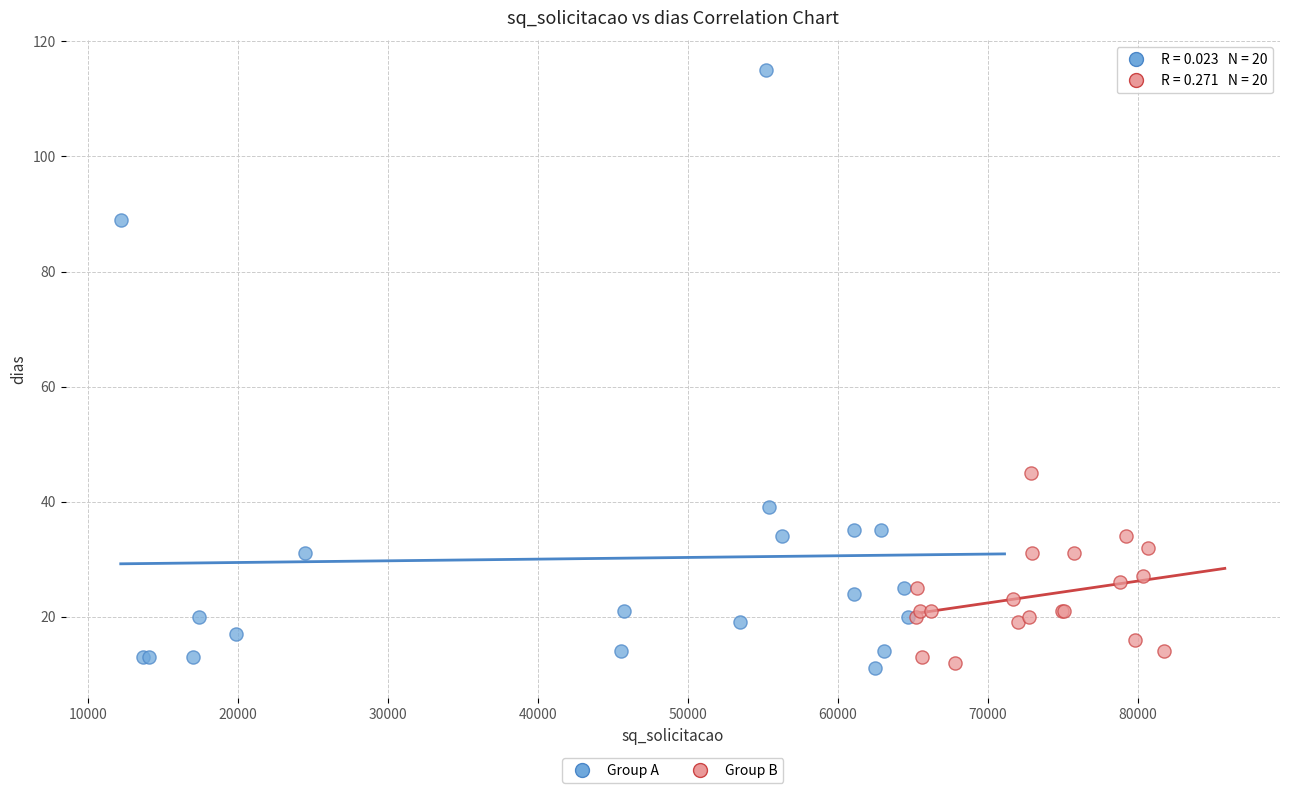

Which series reaches the maximum Y coordinate?

Group A